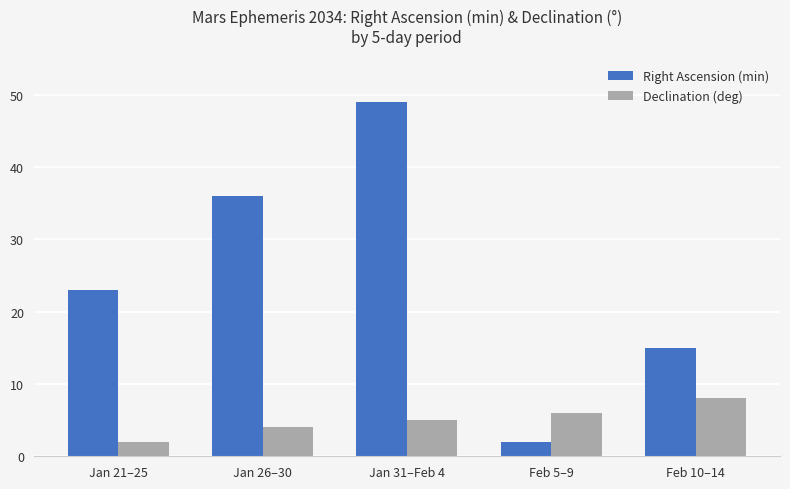

What is the label of the 4th bar from the right?

Jan 26–30